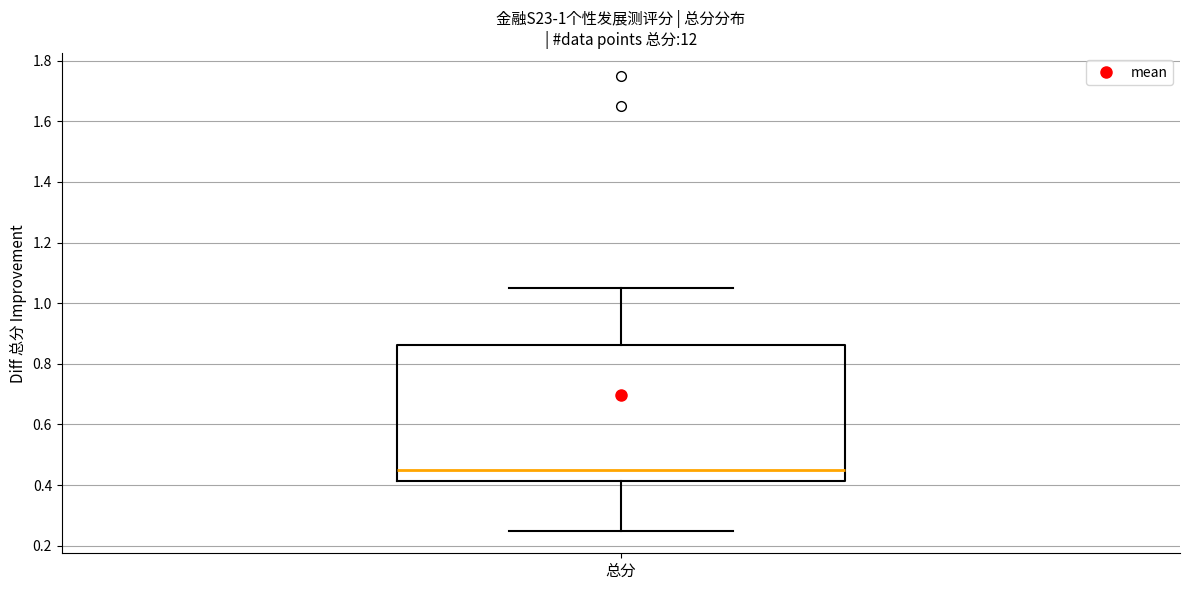

Where is the lower edge of the box for 总分 on the y-axis? The values are not printed on the chart, so give them approximately, as read against the axis.

0.42